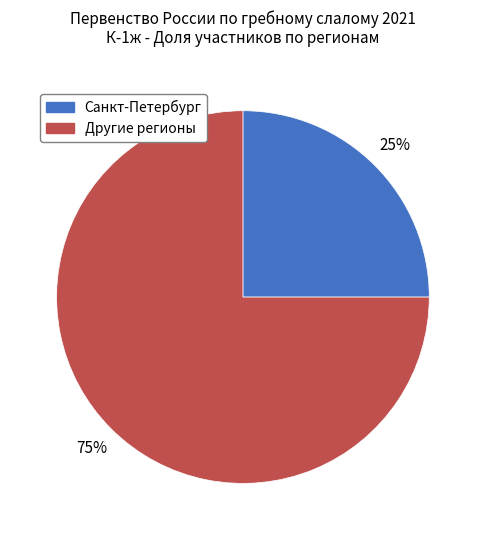

Is the sum of Санкт-Петербург and Другие регионы greater than half?

Yes